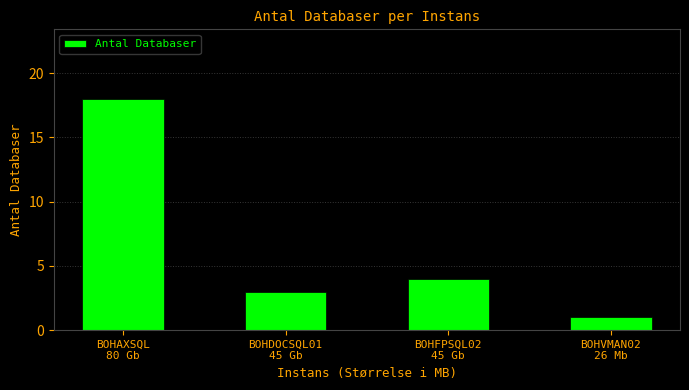

Is it true that the value at BOHDOCSQL01
45 Gb is 3?

True